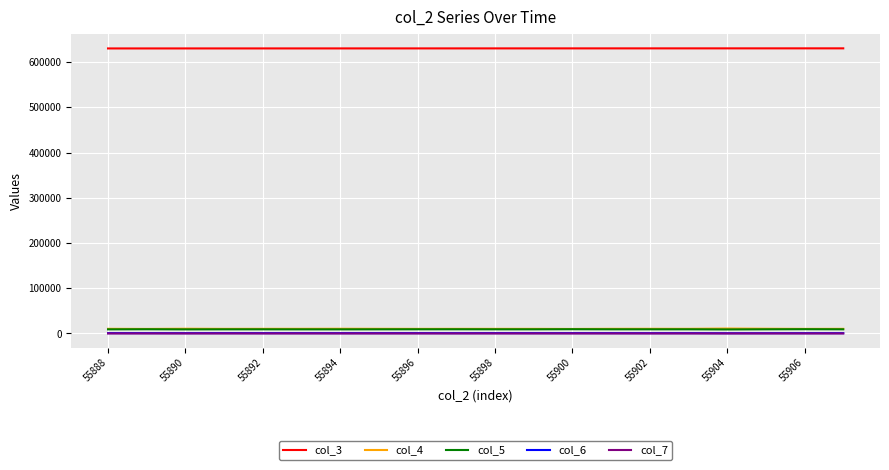

True or false: col_3 and col_4 intersect in this chart.

False